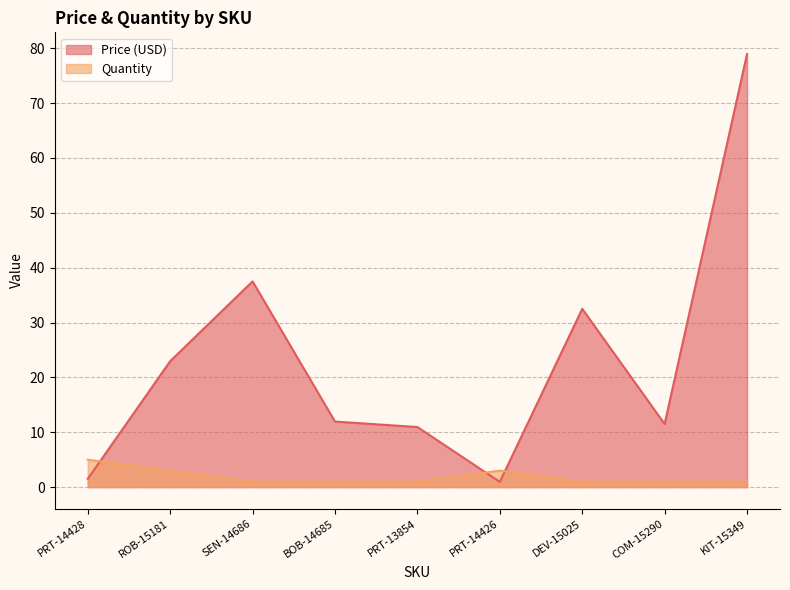

What is the approximate value of Quantity at SEN-14686?

1.0